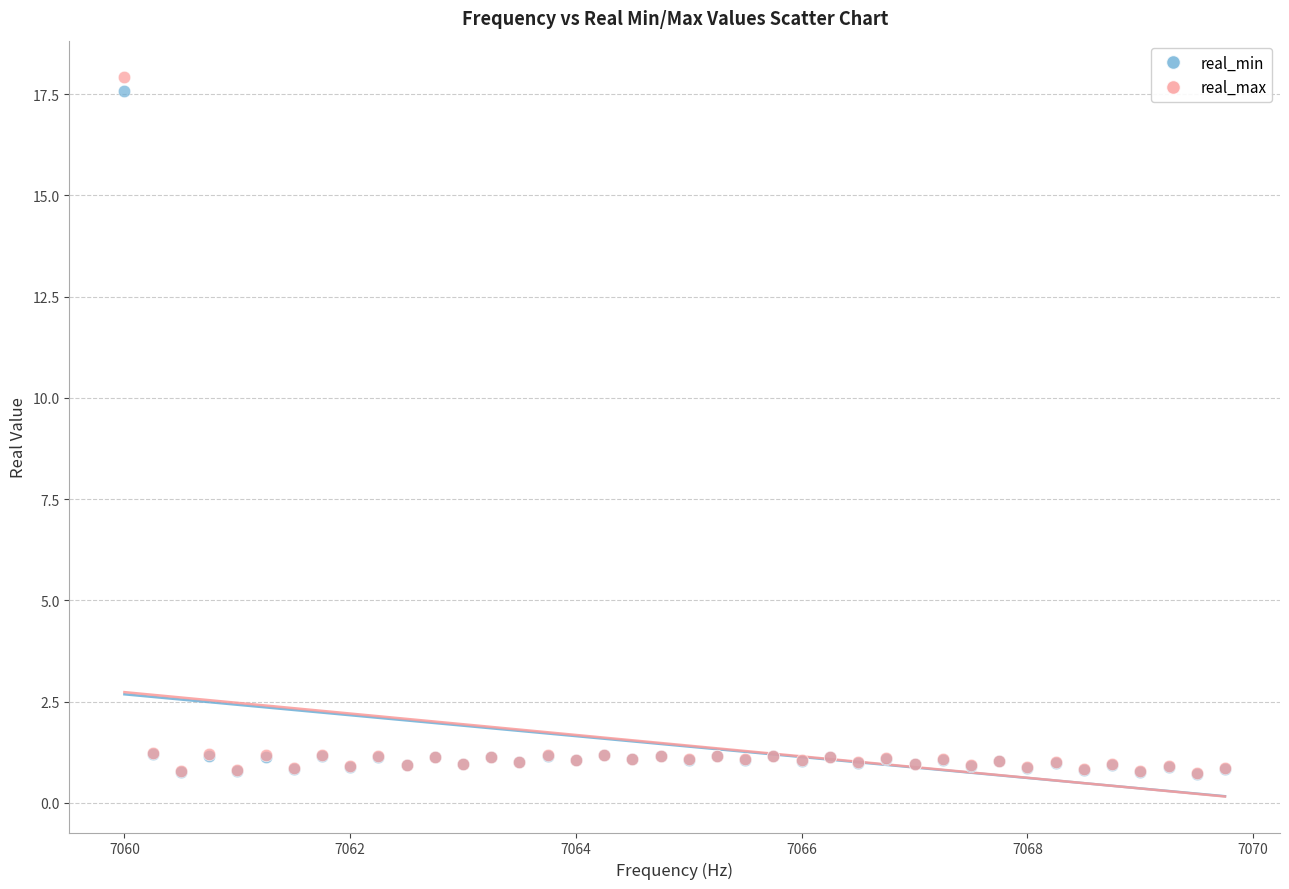

What are all the series names shown in the legend?

real_min, real_max